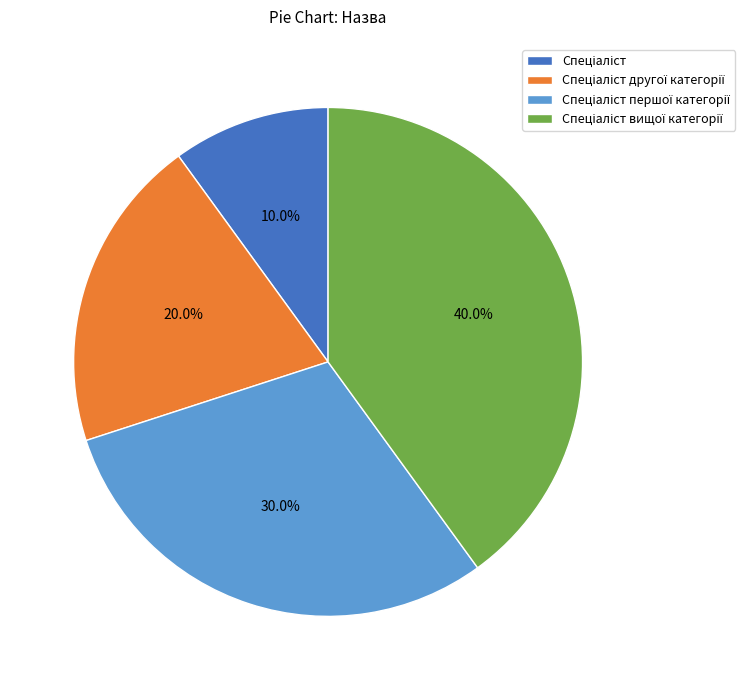

Does any single category account for the majority?

No